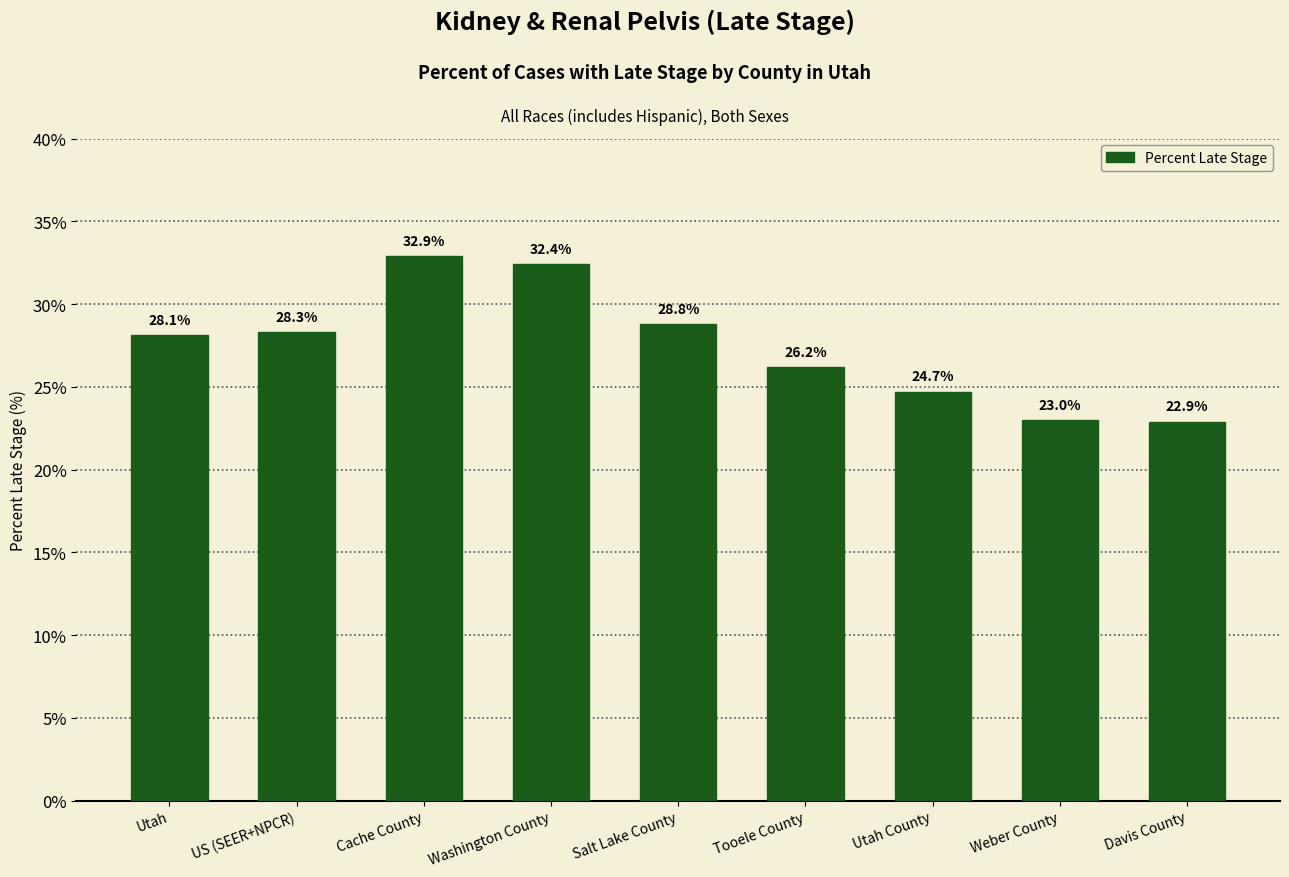

What is the value of the 6th bar from the left?

26.2